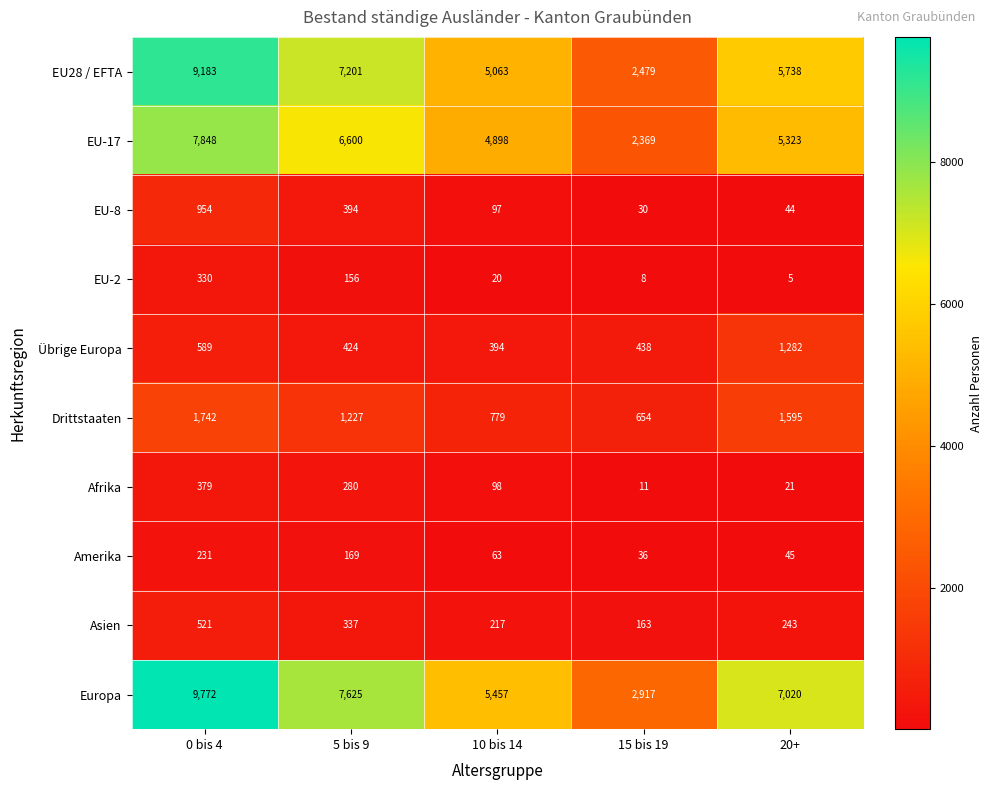

What is the difference between the maximum and minimum values in the EU-8 series?

924